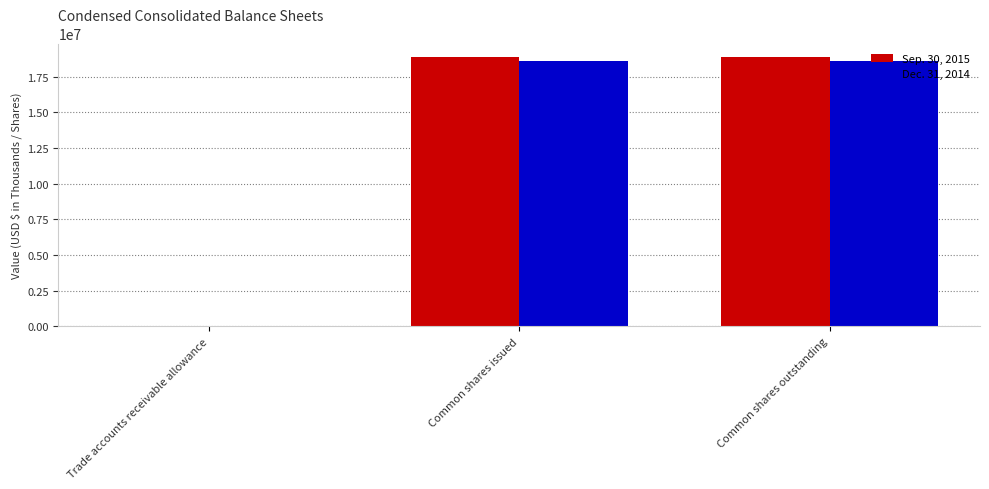

The Sep. 30, 2015 series shows 18882661 at Common shares issued. True or false?

True